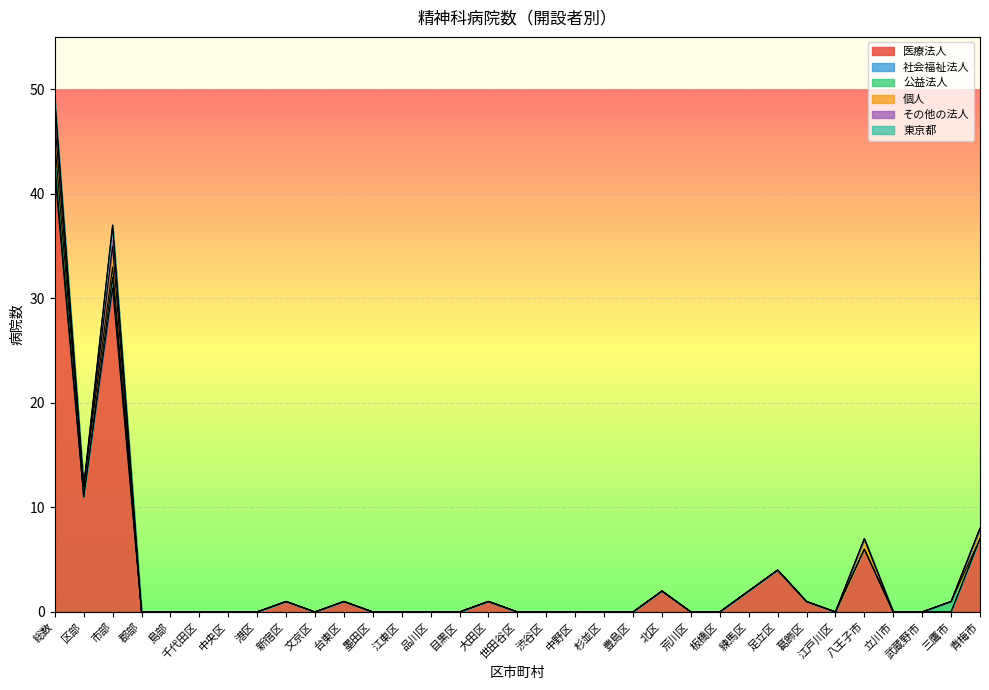

Reading left to right, transcribe all the data shown in this chart.

医療法人: 総数=42	区部=11	市部=31	郡部=0	島部=0	千代田区=0	中央区=0	港区=0	新宿区=1	文京区=0	台東区=1	墨田区=0	江東区=0	品川区=0	目黒区=0	大田区=1	世田谷区=0	渋谷区=0	中野区=0	杉並区=0	豊島区=0	北区=2	荒川区=0	板橋区=0	練馬区=2	足立区=4	葛飾区=1	江戸川区=0	八王子市=6	立川市=0	武蔵野市=0	三鷹市=0	青梅市=7
社会福祉法人: 総数=1	区部=0	市部=1	郡部=0	島部=0	千代田区=0	中央区=0	港区=0	新宿区=0	文京区=0	台東区=0	墨田区=0	江東区=0	品川区=0	目黒区=0	大田区=0	世田谷区=0	渋谷区=0	中野区=0	杉並区=0	豊島区=0	北区=0	荒川区=0	板橋区=0	練馬区=0	足立区=0	葛飾区=0	江戸川区=0	八王子市=0	立川市=0	武蔵野市=0	三鷹市=0	青梅市=0
公益法人: 総数=2	区部=1	市部=1	郡部=0	島部=0	千代田区=0	中央区=0	港区=0	新宿区=0	文京区=0	台東区=0	墨田区=0	江東区=0	品川区=0	目黒区=0	大田区=0	世田谷区=0	渋谷区=0	中野区=0	杉並区=0	豊島区=0	北区=0	荒川区=0	板橋区=0	練馬区=0	足立区=0	葛飾区=0	江戸川区=0	八王子市=0	立川市=0	武蔵野市=0	三鷹市=1	青梅市=0
個人: 総数=2	区部=0	市部=2	郡部=0	島部=0	千代田区=0	中央区=0	港区=0	新宿区=0	文京区=0	台東区=0	墨田区=0	江東区=0	品川区=0	目黒区=0	大田区=0	世田谷区=0	渋谷区=0	中野区=0	杉並区=0	豊島区=0	北区=0	荒川区=0	板橋区=0	練馬区=0	足立区=0	葛飾区=0	江戸川区=0	八王子市=1	立川市=0	武蔵野市=0	三鷹市=0	青梅市=1
その他の法人: 総数=2	区部=0	市部=2	郡部=0	島部=0	千代田区=0	中央区=0	港区=0	新宿区=0	文京区=0	台東区=0	墨田区=0	江東区=0	品川区=0	目黒区=0	大田区=0	世田谷区=0	渋谷区=0	中野区=0	杉並区=0	豊島区=0	北区=0	荒川区=0	板橋区=0	練馬区=0	足立区=0	葛飾区=0	江戸川区=0	八王子市=0	立川市=0	武蔵野市=0	三鷹市=0	青梅市=0
東京都: 総数=0	区部=0	市部=0	郡部=0	島部=0	千代田区=0	中央区=0	港区=0	新宿区=0	文京区=0	台東区=0	墨田区=0	江東区=0	品川区=0	目黒区=0	大田区=0	世田谷区=0	渋谷区=0	中野区=0	杉並区=0	豊島区=0	北区=0	荒川区=0	板橋区=0	練馬区=0	足立区=0	葛飾区=0	江戸川区=0	八王子市=0	立川市=0	武蔵野市=0	三鷹市=0	青梅市=0